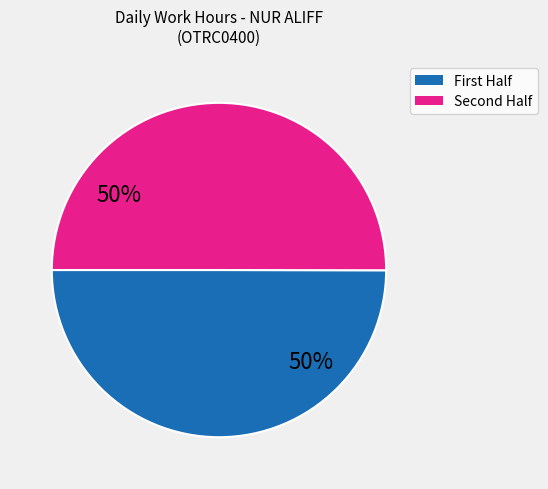

To the nearest percent, what is the average slice percentage?

50%